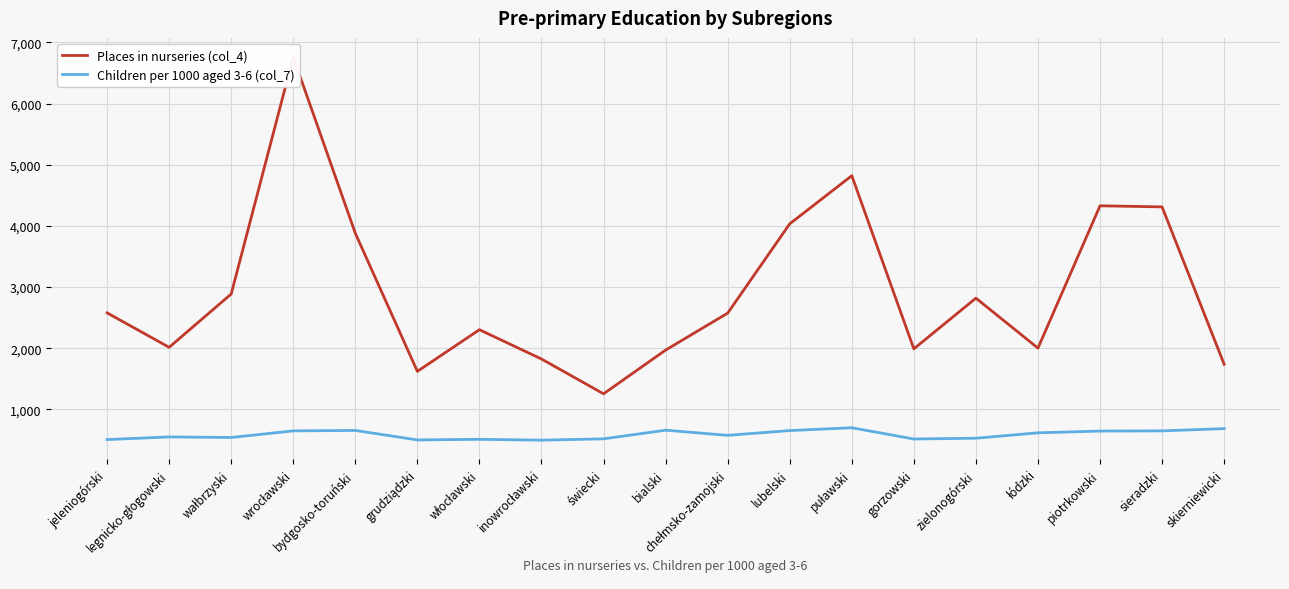

Rank the series at wrocławski from lowest to highest value.

Children per 1000 aged 3-6 (col_7), Places in nurseries (col_4)